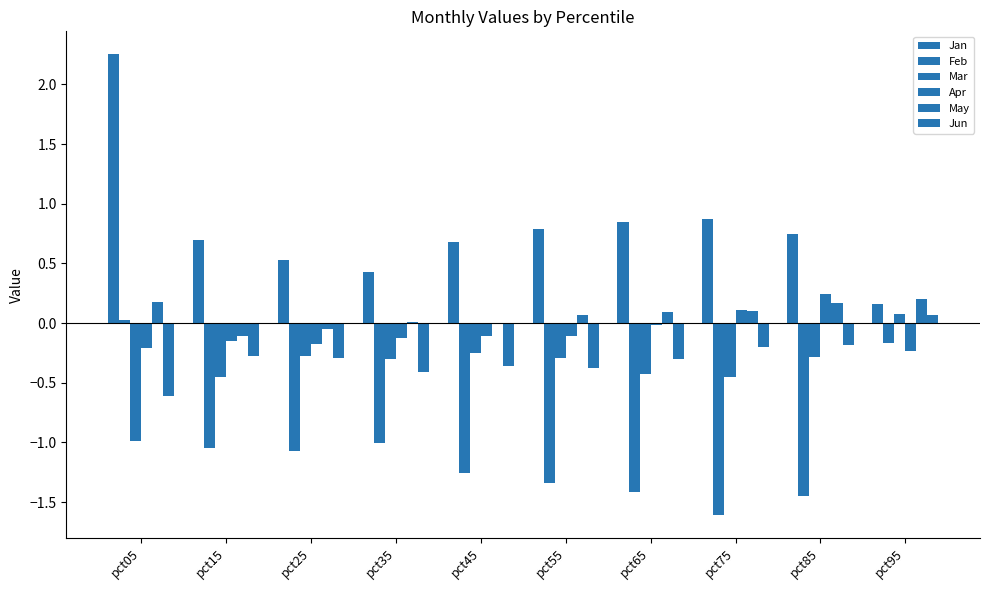

Is it true that Apr equals -0.2 at pct05?

True